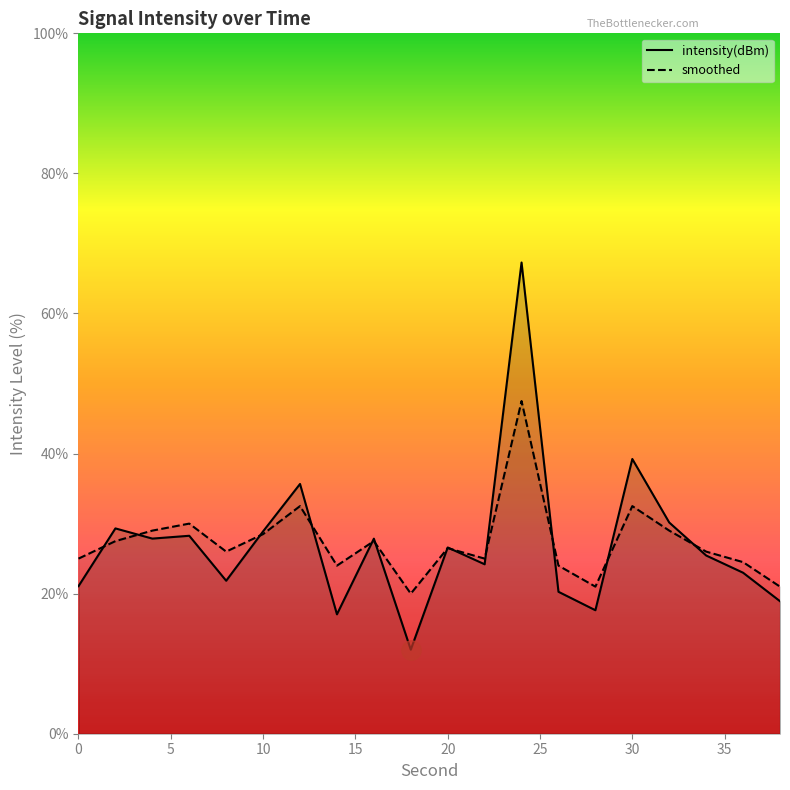

Rank the series by their maximum value, from lowest to highest.

smoothed, intensity(dBm)